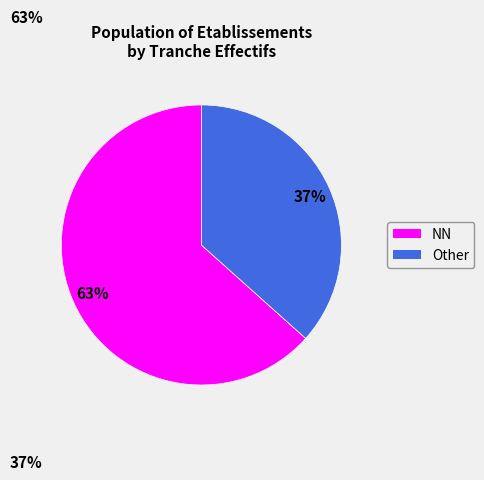

To the nearest percent, what is the average slice percentage?

50%